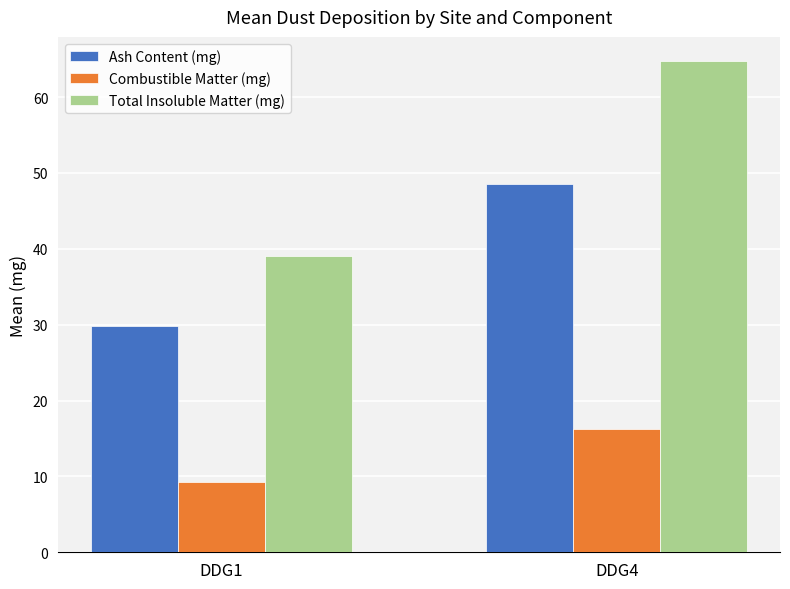

What is the spread (max minus min) of values at DDG1?

29.8